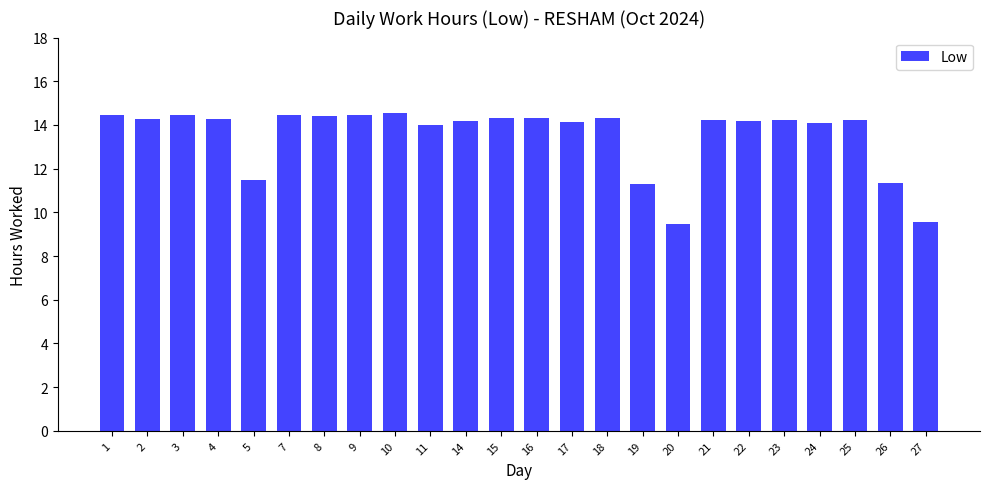

Approximately how many times larger is the value at 20 compared to 3?

0.7